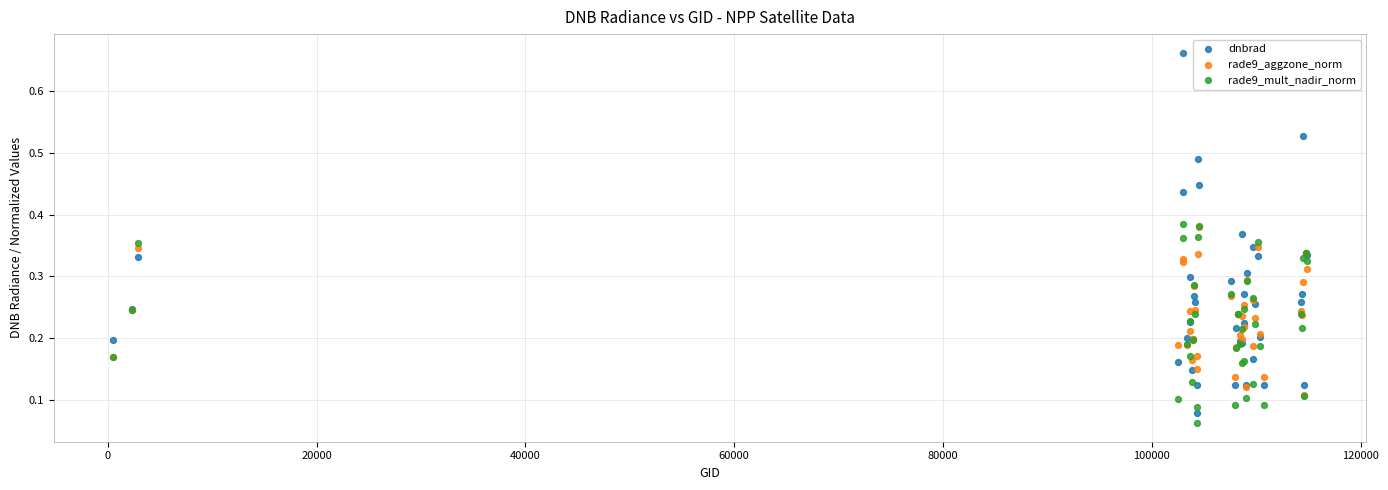

Which series contains the lowest Y value?

rade9_mult_nadir_norm